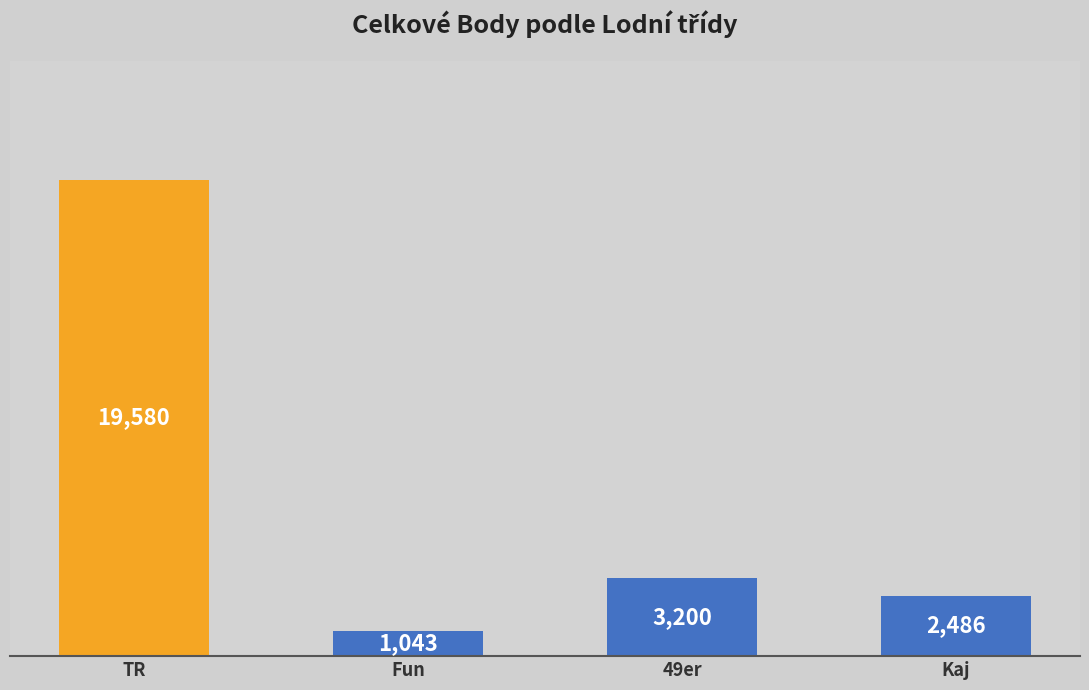

Reading right to left, extract all data points from this chart.

Kaj=2486	49er=3200	Fun=1043	TR=19580